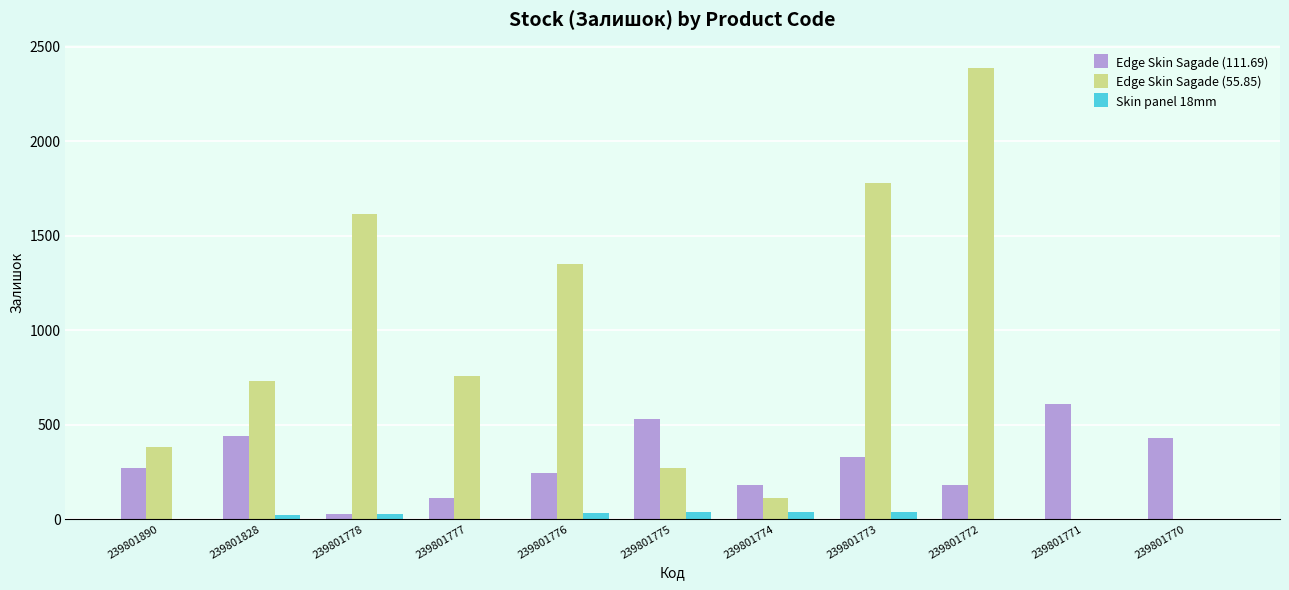

What is the highest value of the Edge Skin Sagade (55.85) series?

2387